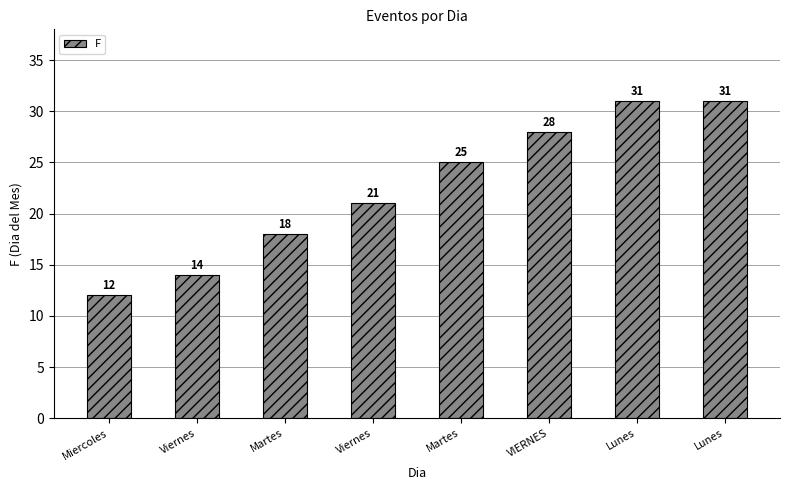

Reading left to right, transcribe all the data shown in this chart.

12	14	18	21	25	28	31	31